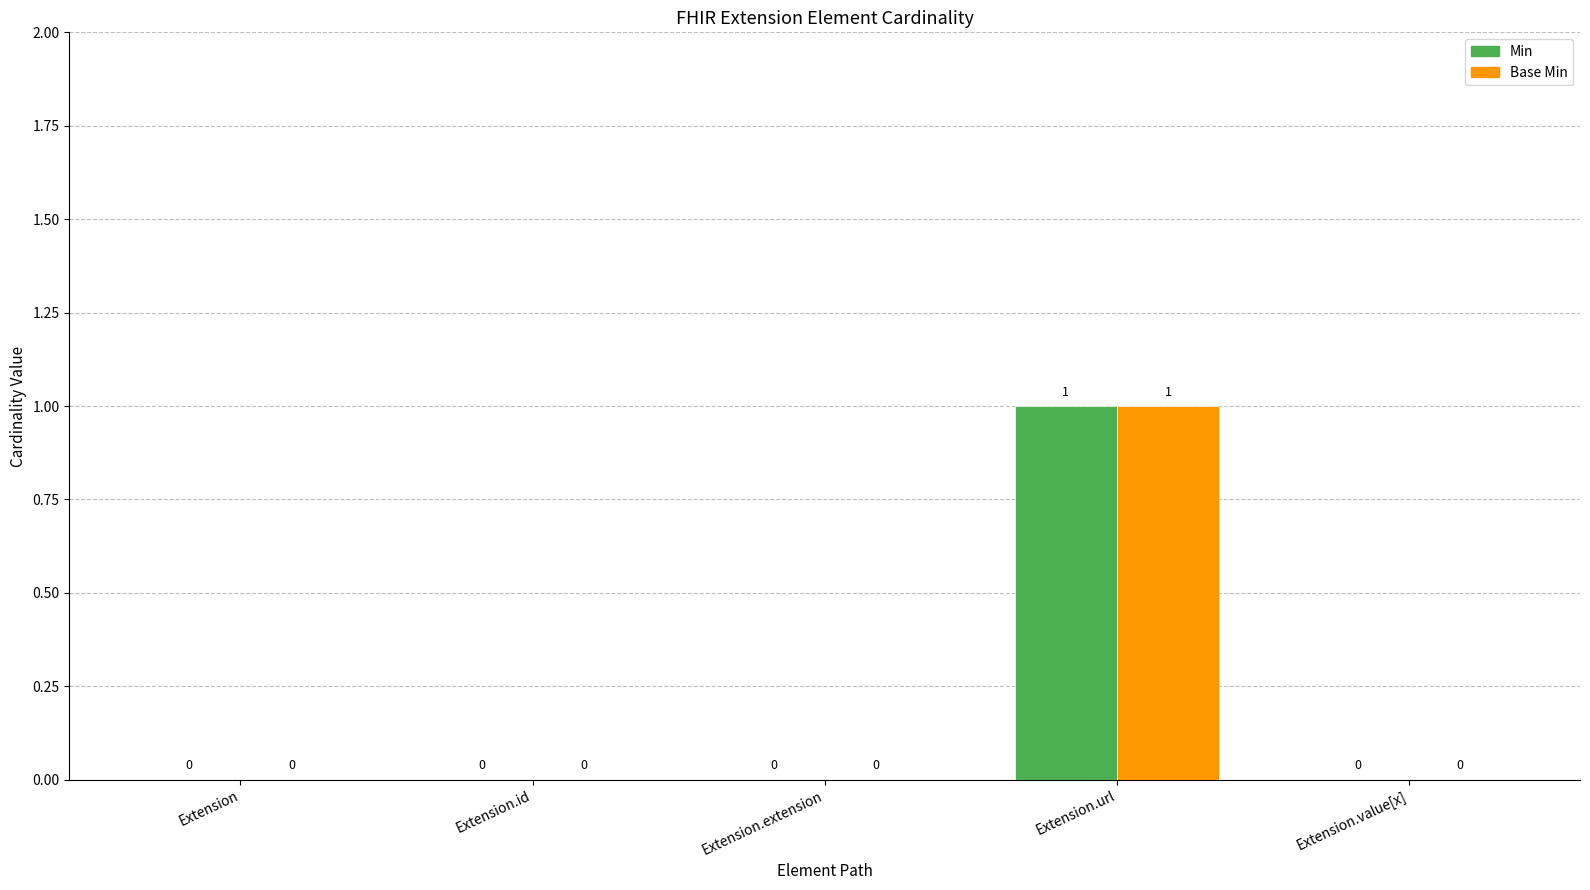

The value of Min at Extension.value[x] is 0. True or false?

True